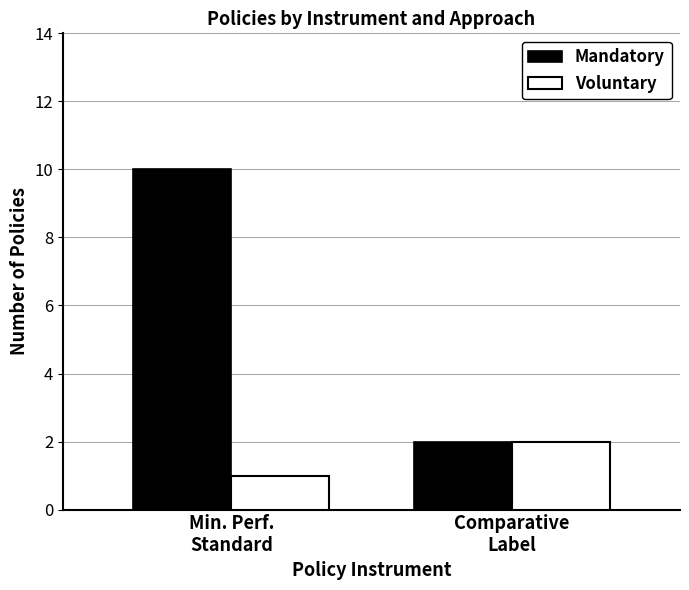

List the series in order of their peak value, lowest first.

Voluntary, Mandatory